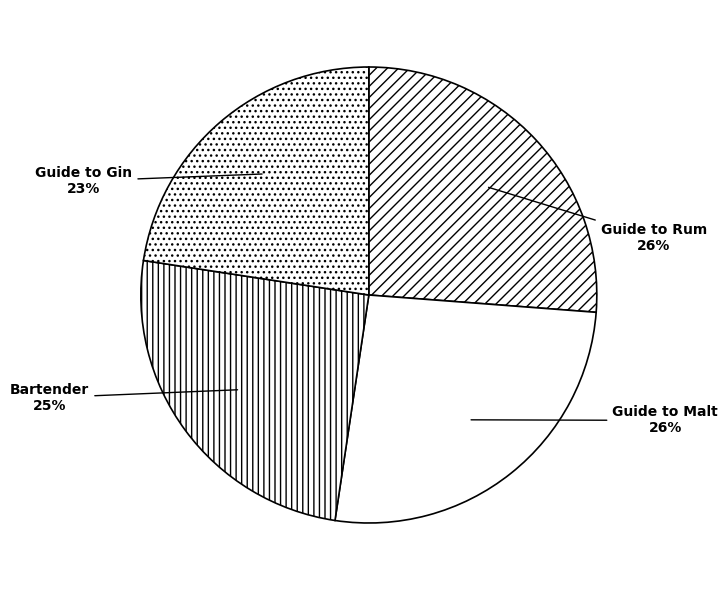

Which slice is the smallest?

Guide to Gin